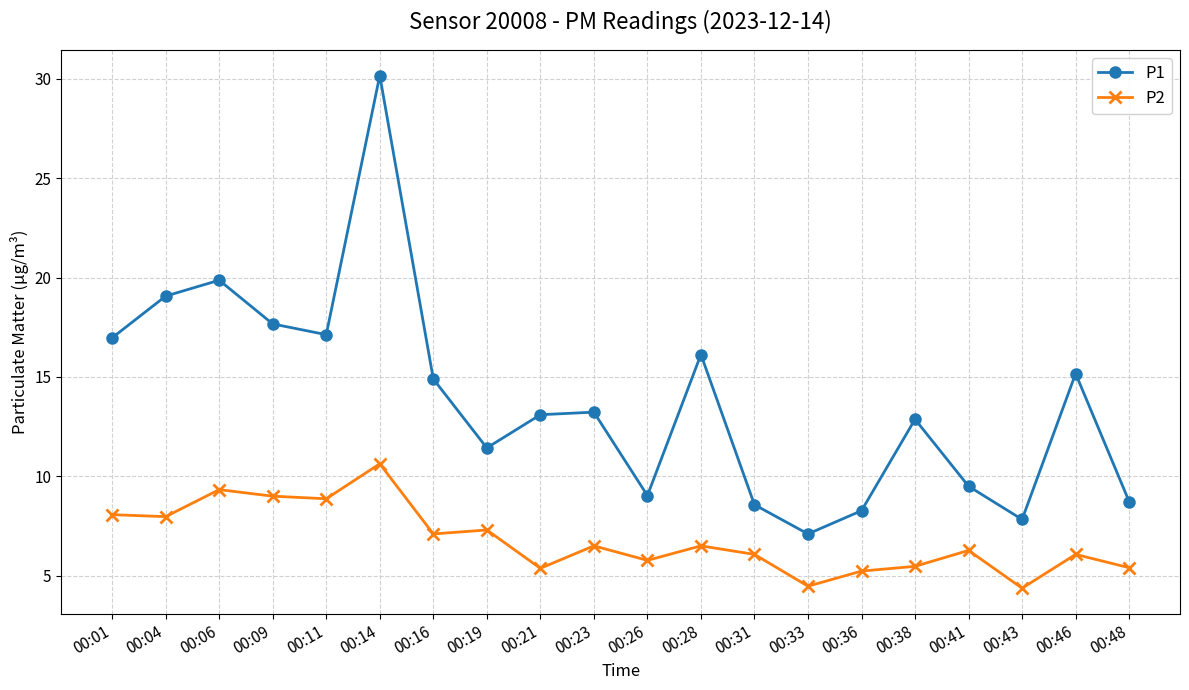

What is the sum of the P1 values at 00:43 and 00:09?

25.5